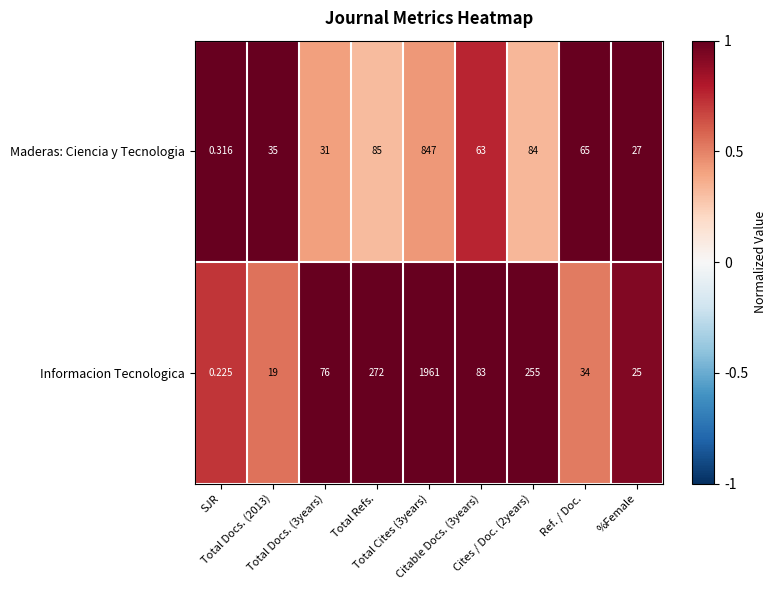

List the series in order of their overall mean, lowest first.

Maderas: Ciencia y Tecnologia, Informacion Tecnologica